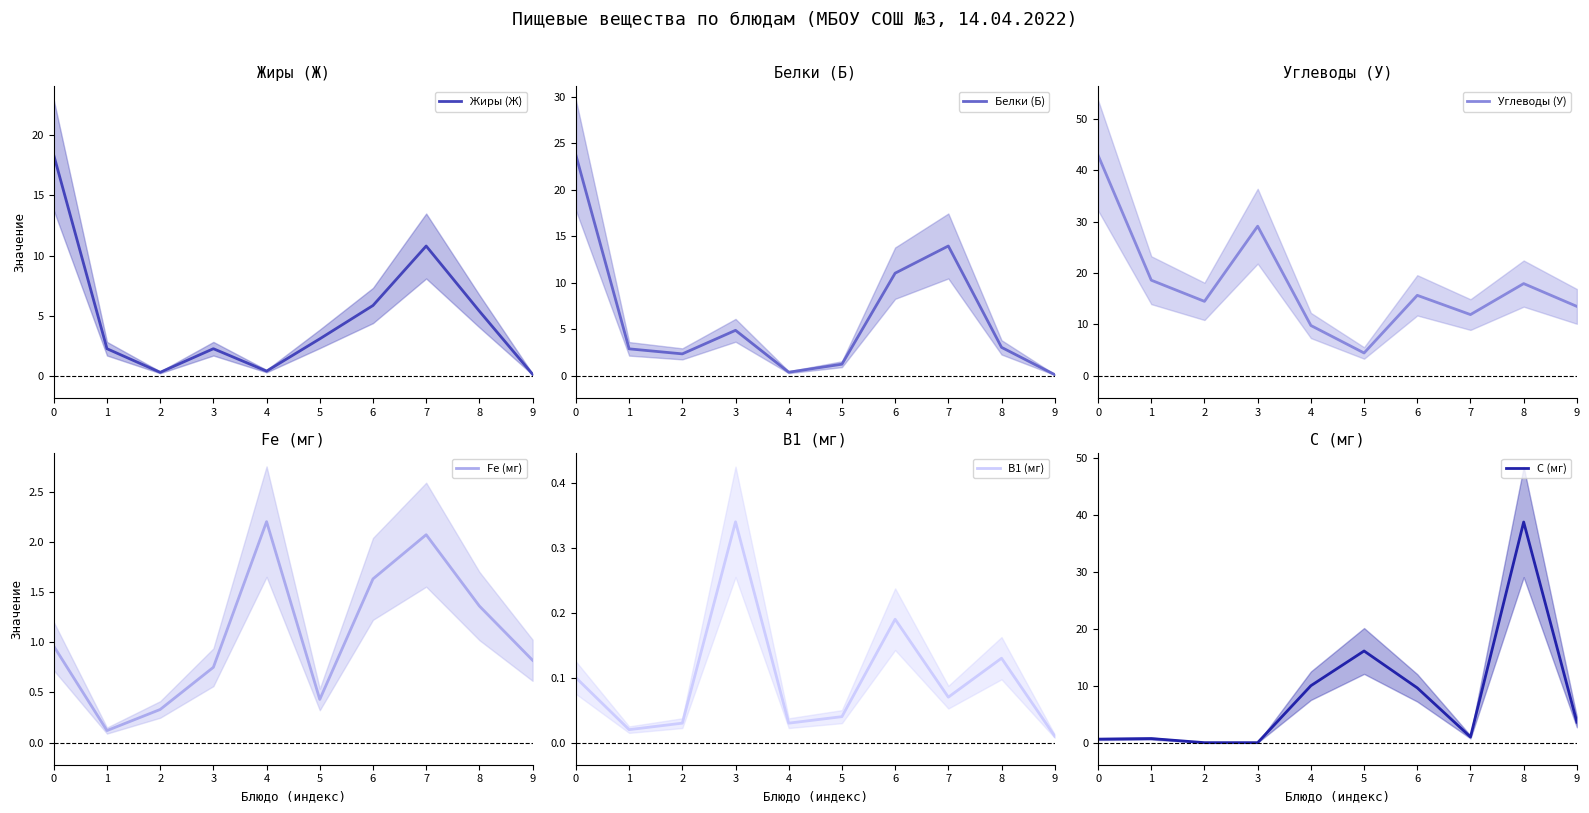

Between 0 and 9, which series saw the biggest shift?

Углеводы (У)